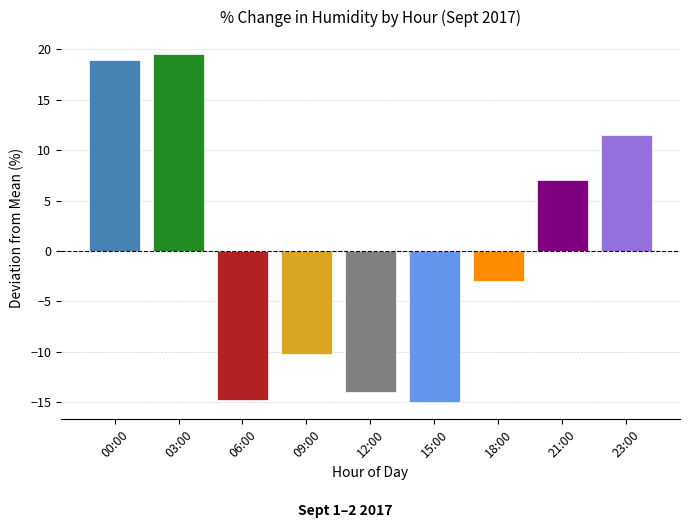

How many distinct data groups are displayed?

1